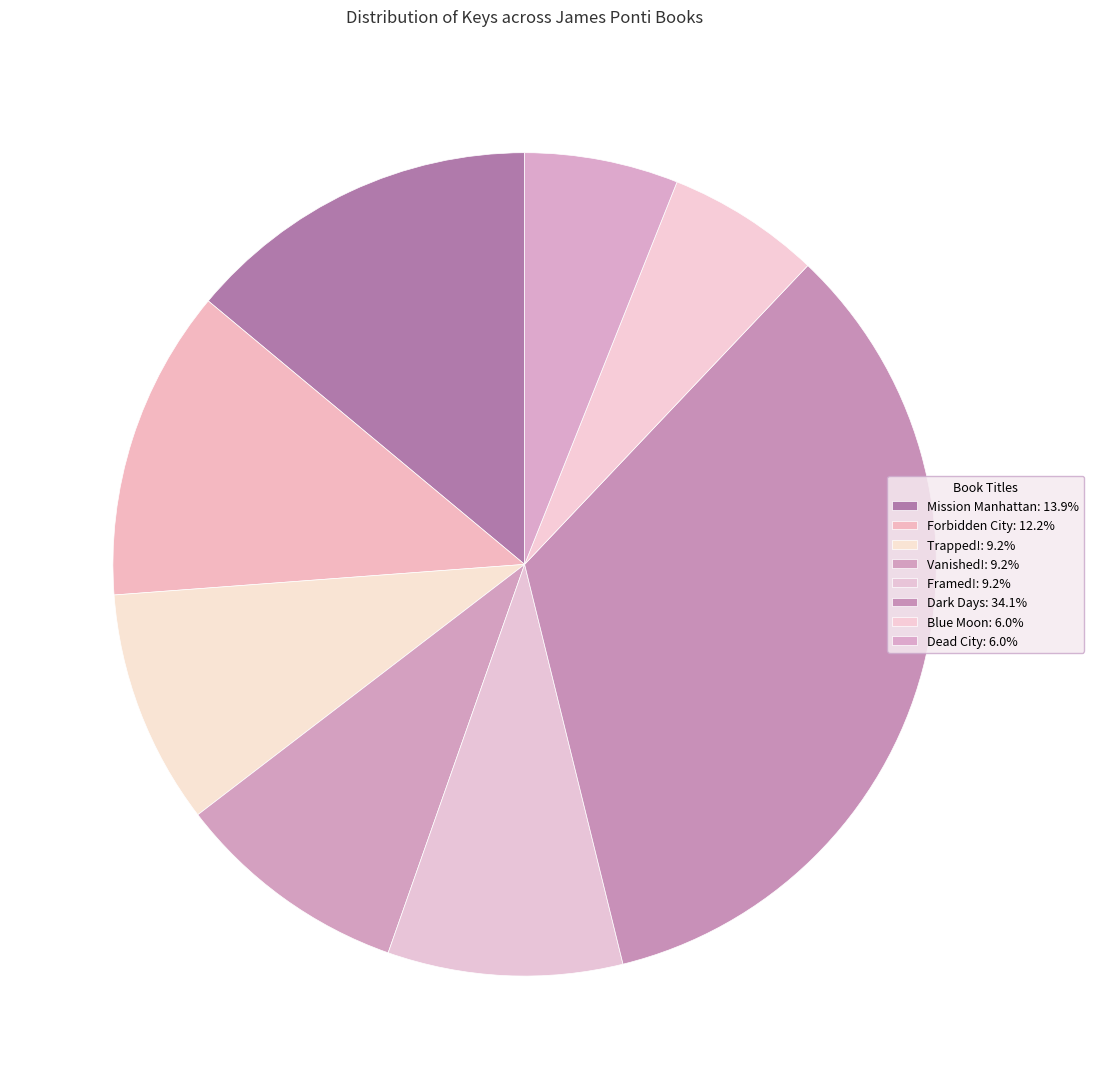

How many slices are in this pie chart?

8